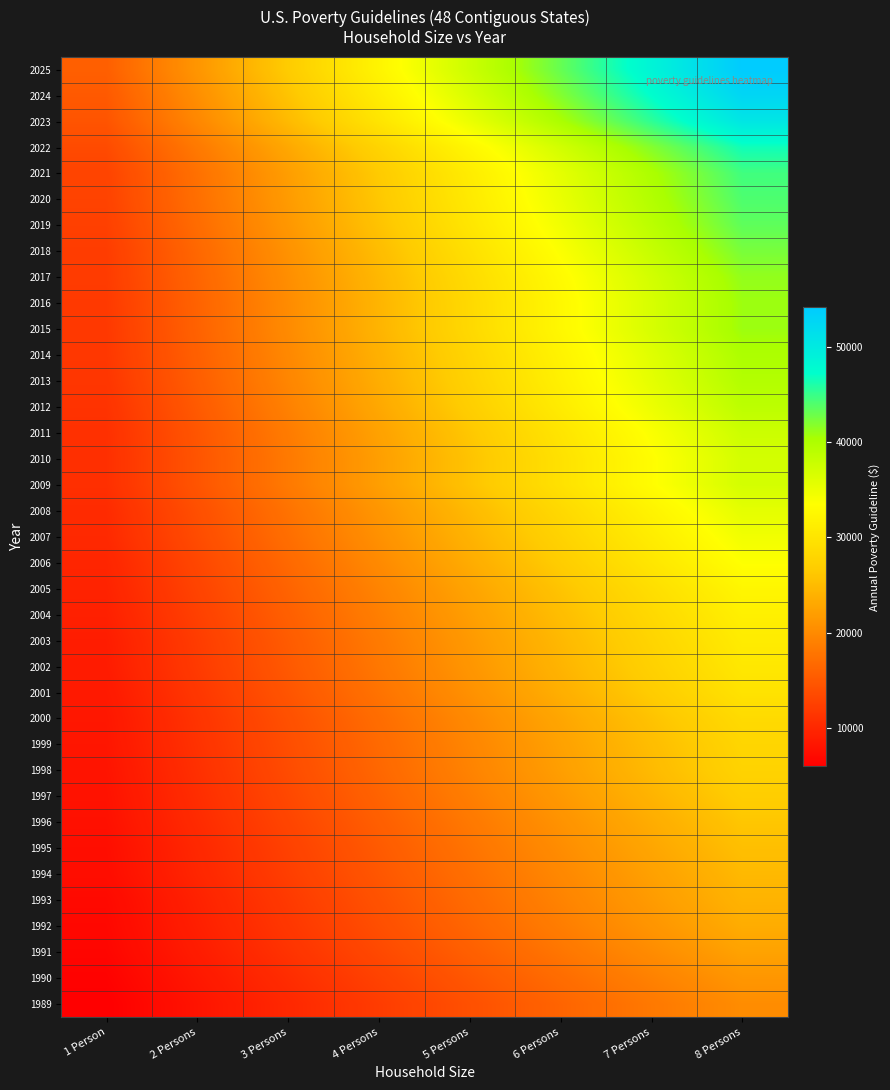

What is the total value across all series at 7 Persons?

1159190